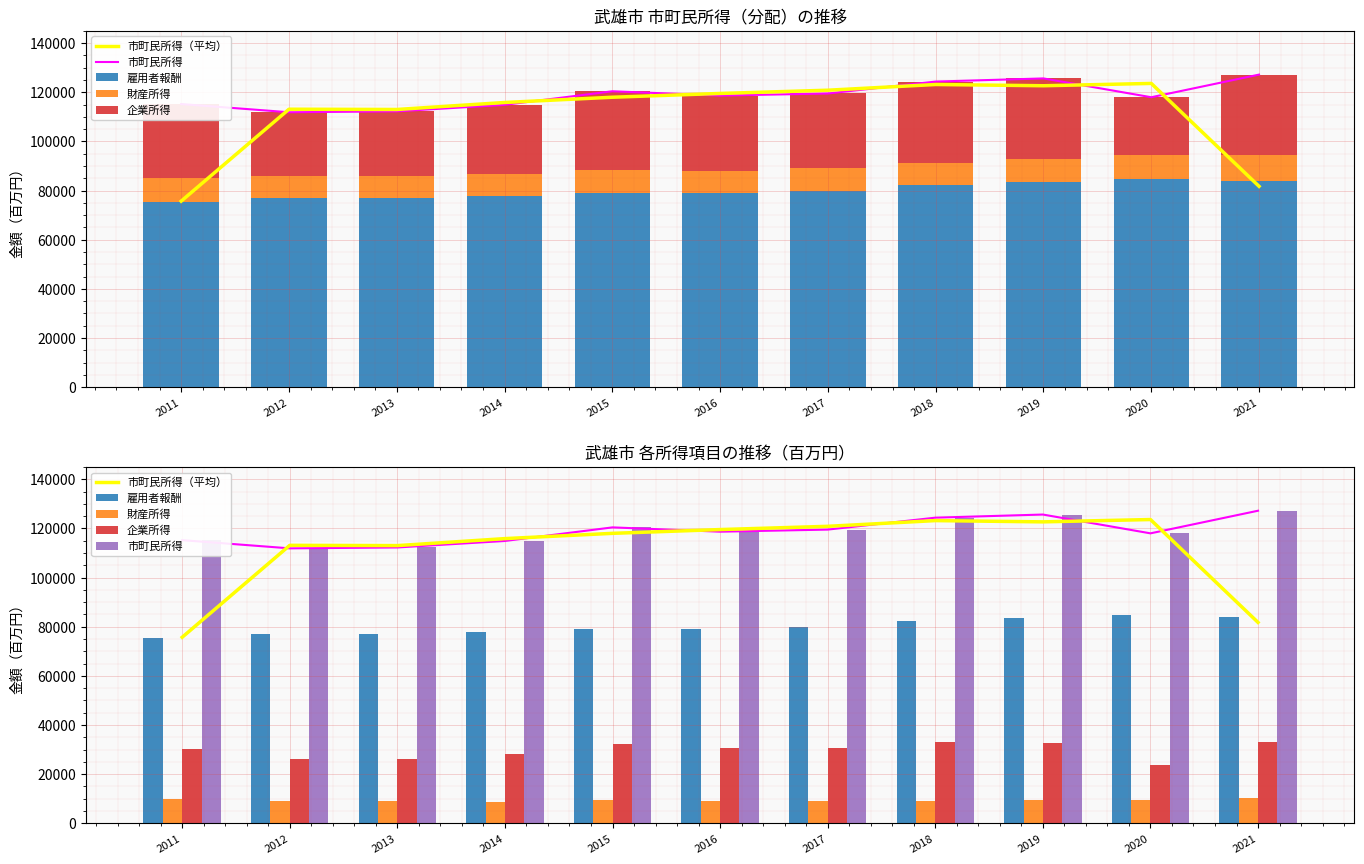

What is the sum of the 企業所得 values at 2021 and 2015?

64972.0